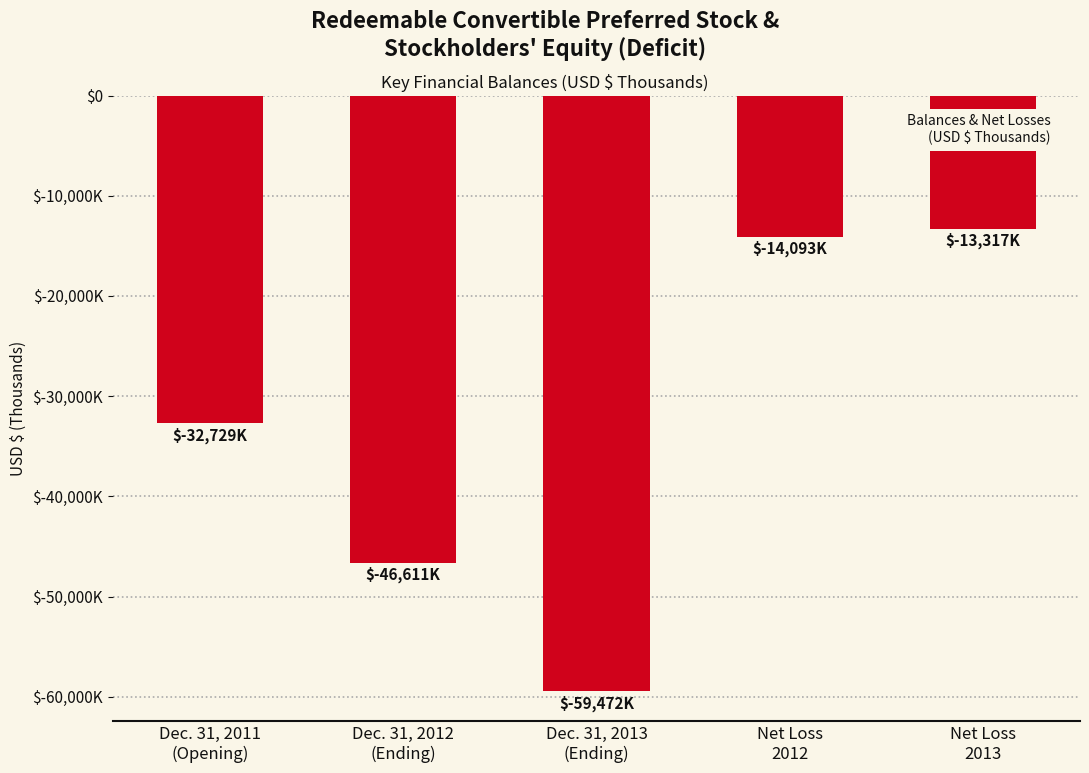

What is the minimum value shown in the chart?

-59472